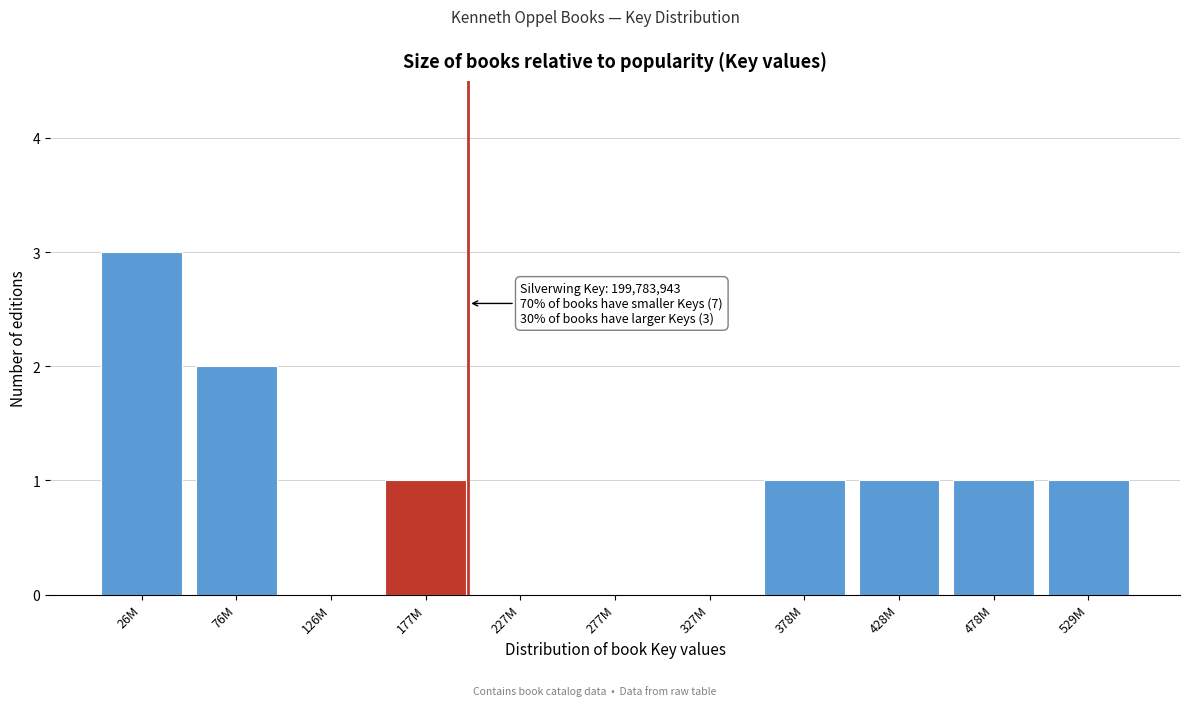

Reading left to right, transcribe all the data shown in this chart.

26M=3	76M=2	126M=0	177M=1	227M=0	277M=0	327M=0	378M=1	428M=1	478M=1	529M=1